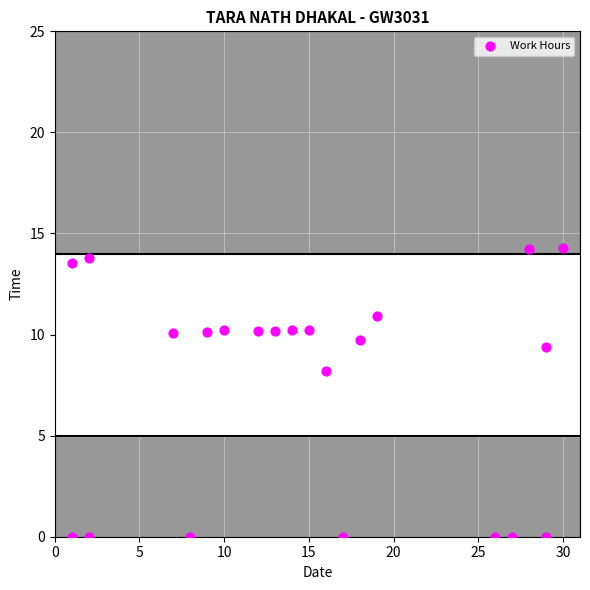

What Y value in the scatter plot is closest to 7?

8.2